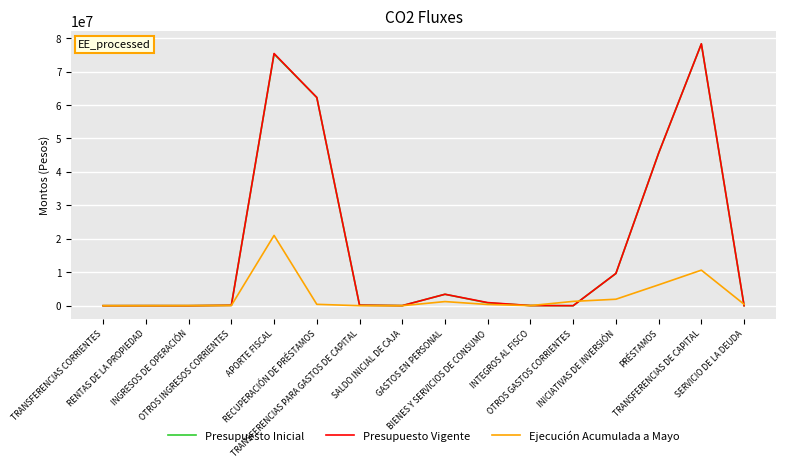

Which series has the largest range (max minus min)?

Presupuesto Vigente